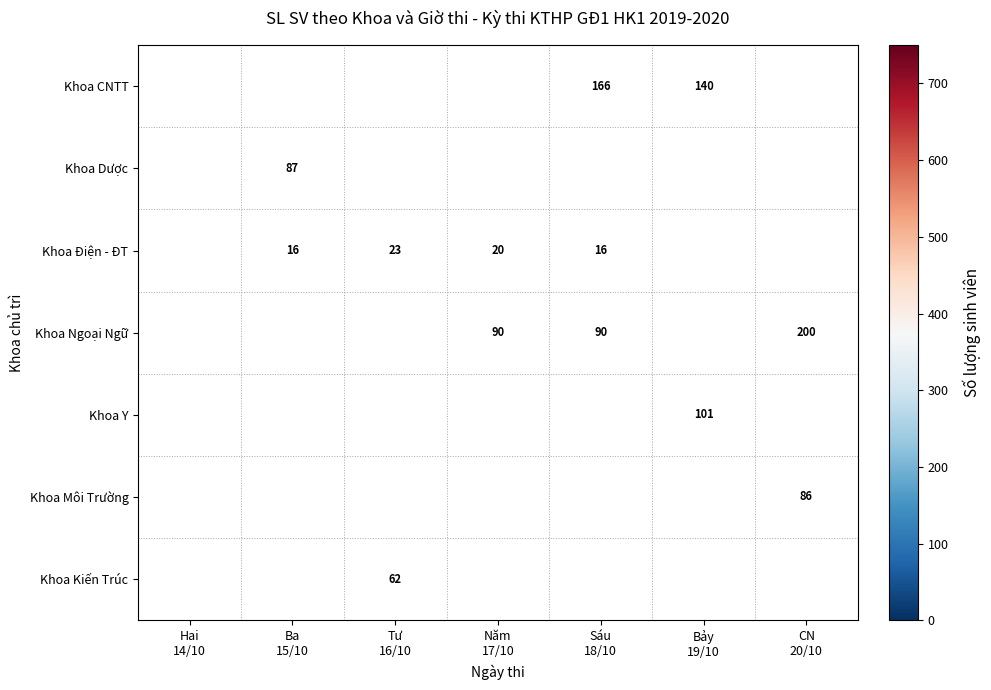

How many values in Khoa Y are above zero?

1